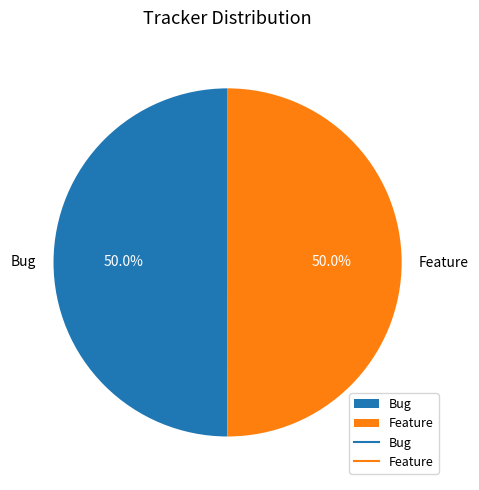

To the nearest percent, what percentage of the pie is Feature?

50%